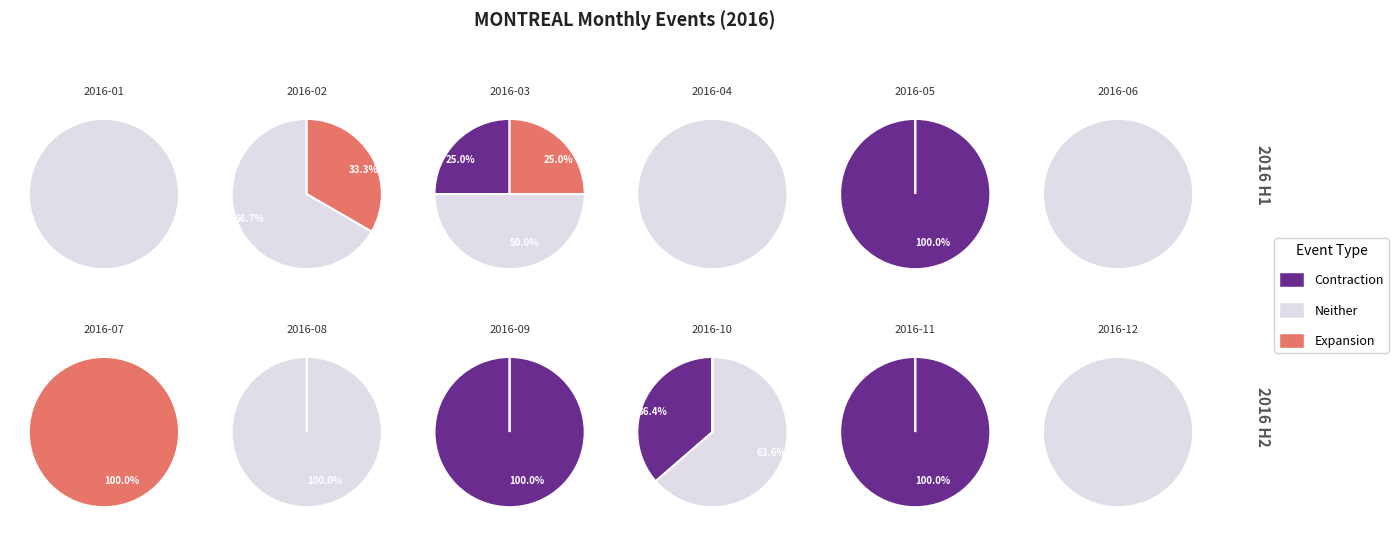

Is it true that 2016-04 is 7% of the pie?

False